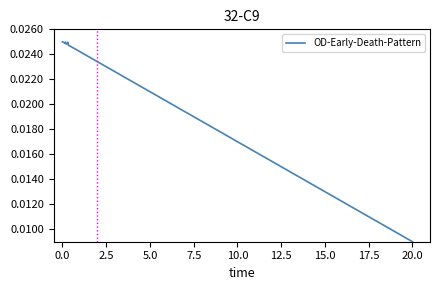

True or false: the data has more than 0 interior local peaks.

True